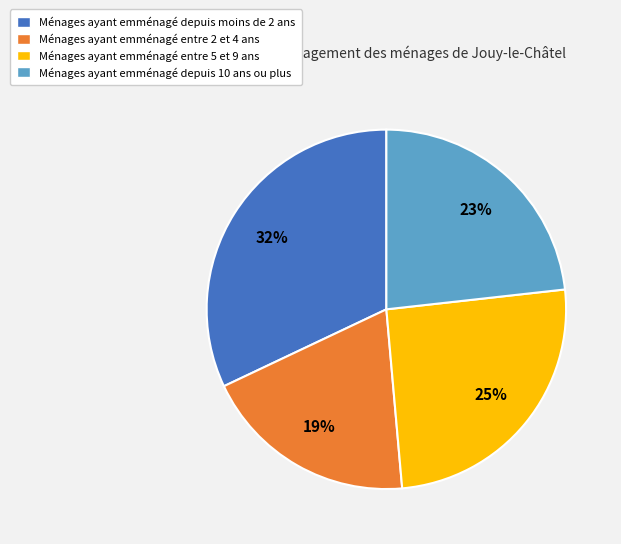

Count the number of slices in the pie.

4